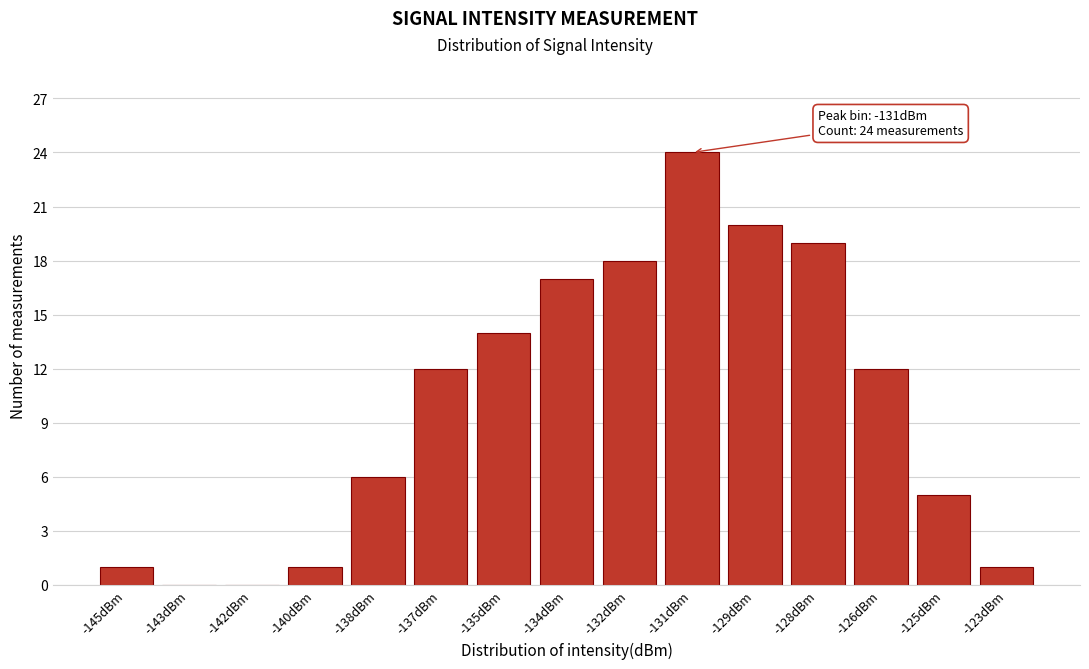

Reading right to left, extract all data points from this chart.

-123dBm=1	-125dBm=5	-126dBm=12	-128dBm=19	-129dBm=20	-131dBm=24	-132dBm=18	-134dBm=17	-135dBm=14	-137dBm=12	-138dBm=6	-140dBm=1	-142dBm=0	-143dBm=0	-145dBm=1